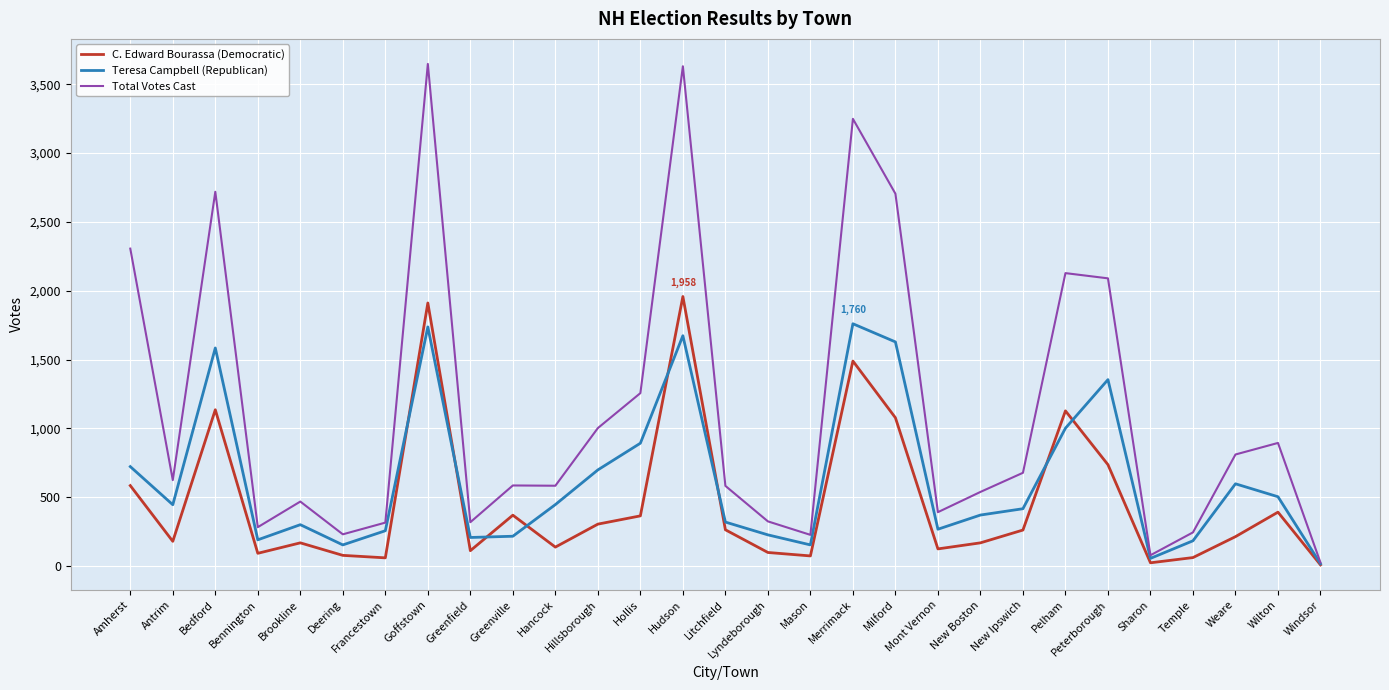

What is the total value across all series at Greenfield?

636